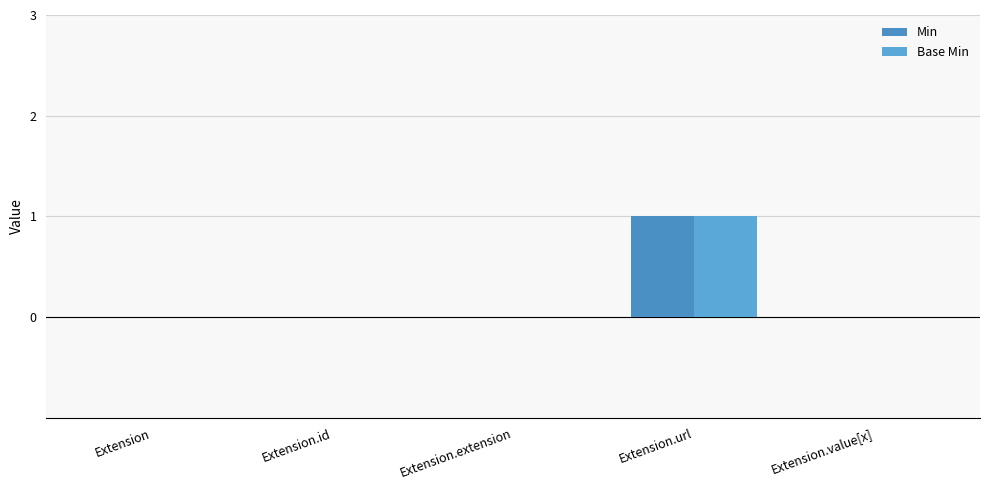

Which category has the highest value in the Min series?

Extension.url